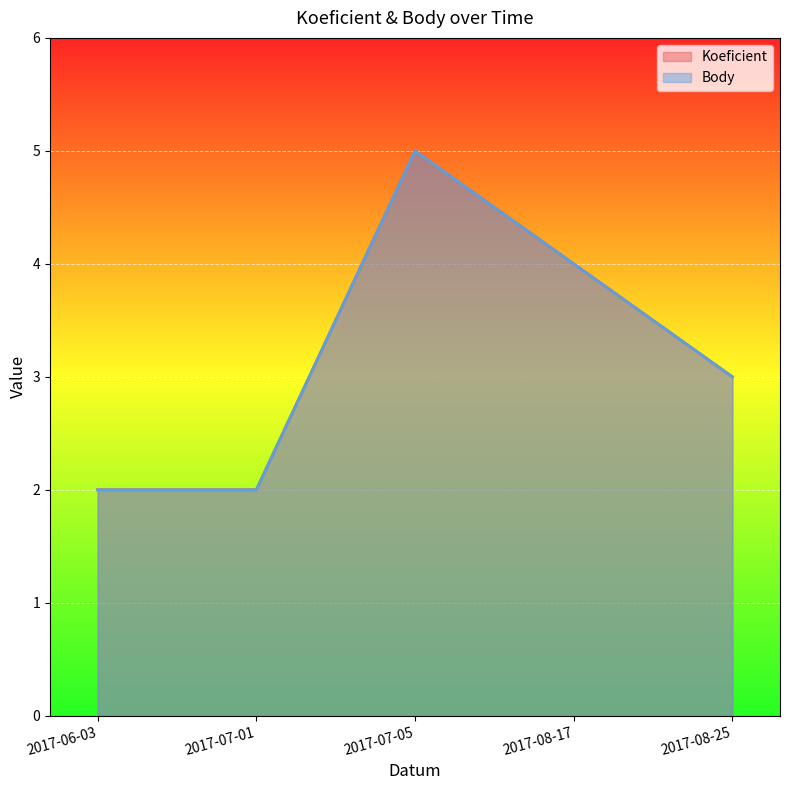

At 2017-08-25, list the series in order from largest to smallest.

Koeficient, Body